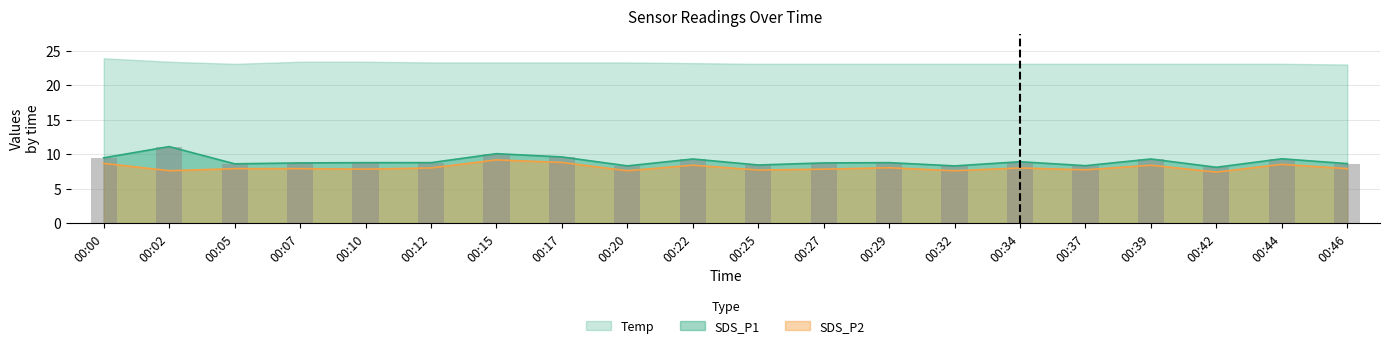

Which has a higher value, 00:22 or 00:46?

00:22